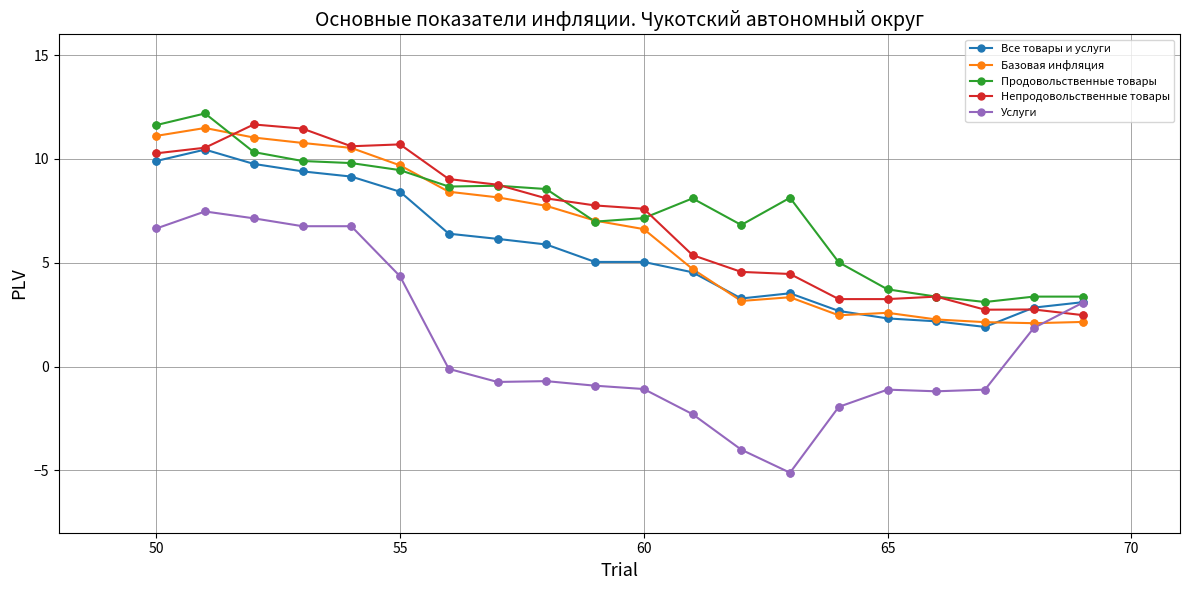

Which series has the widest spread of values?

Услуги